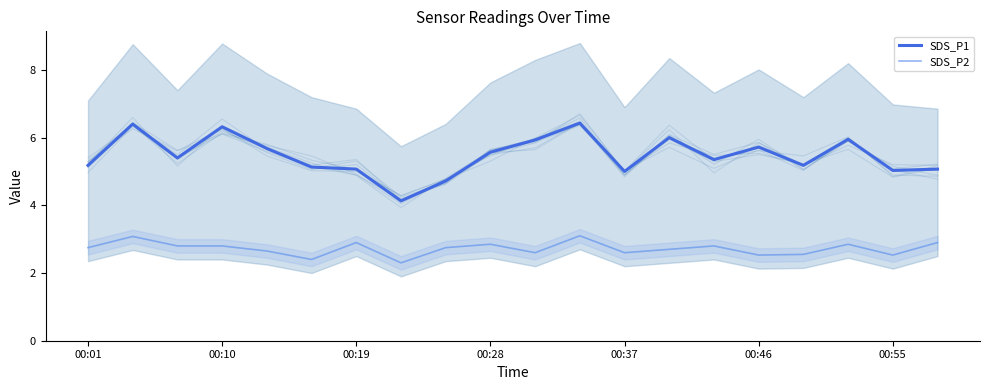

At which category is the sum across all series the highest?

11